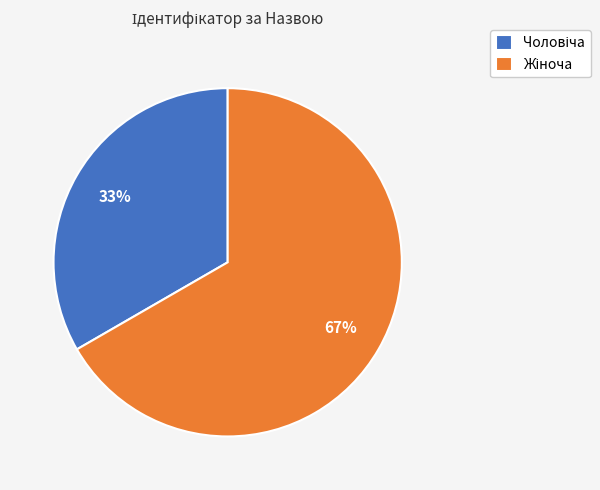

Does any single category account for the majority?

Yes